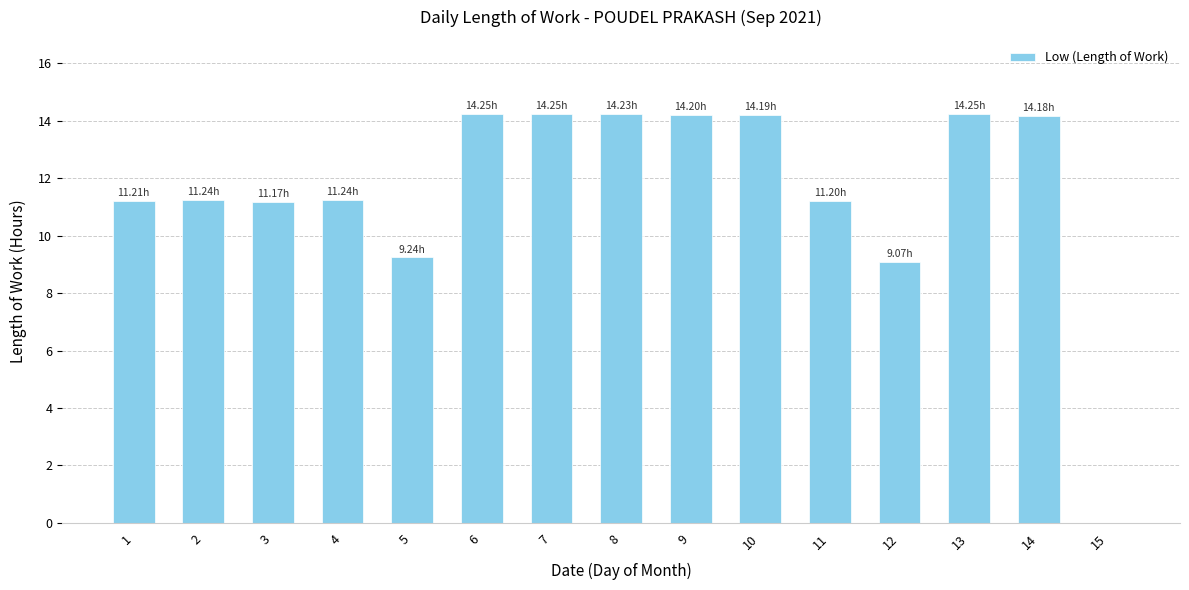

What is the difference between the values at 10 and 12?

5.1